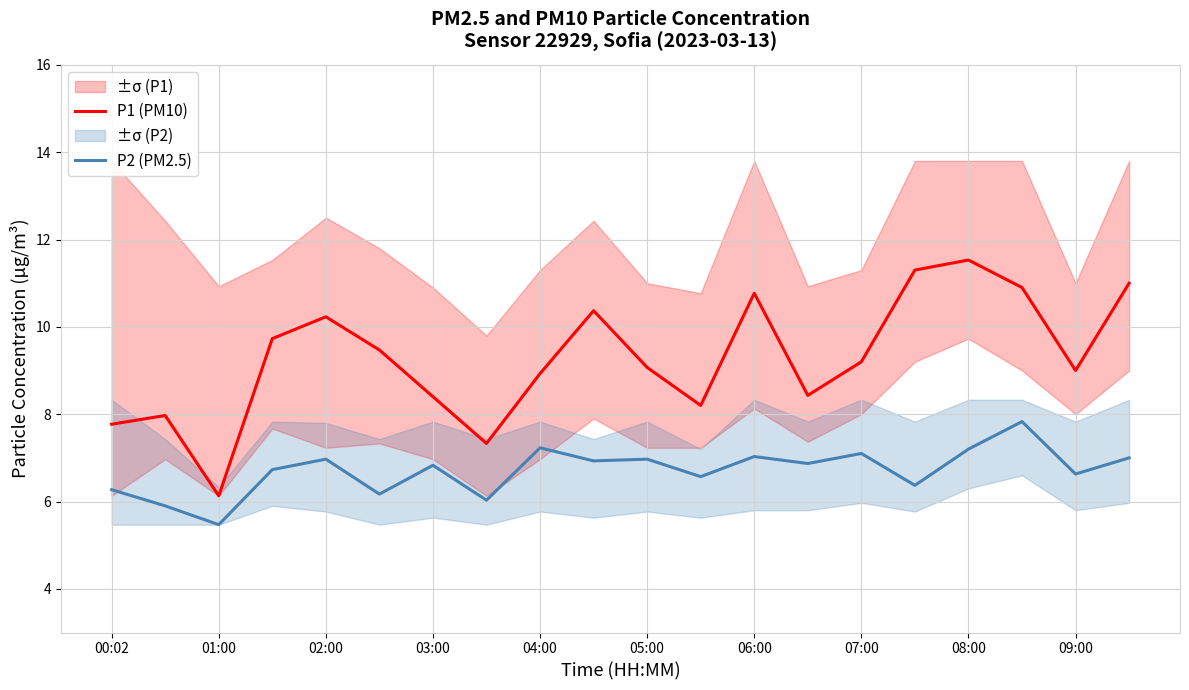

Where is the first local minimum for P2 (PM2.5)?

01:00